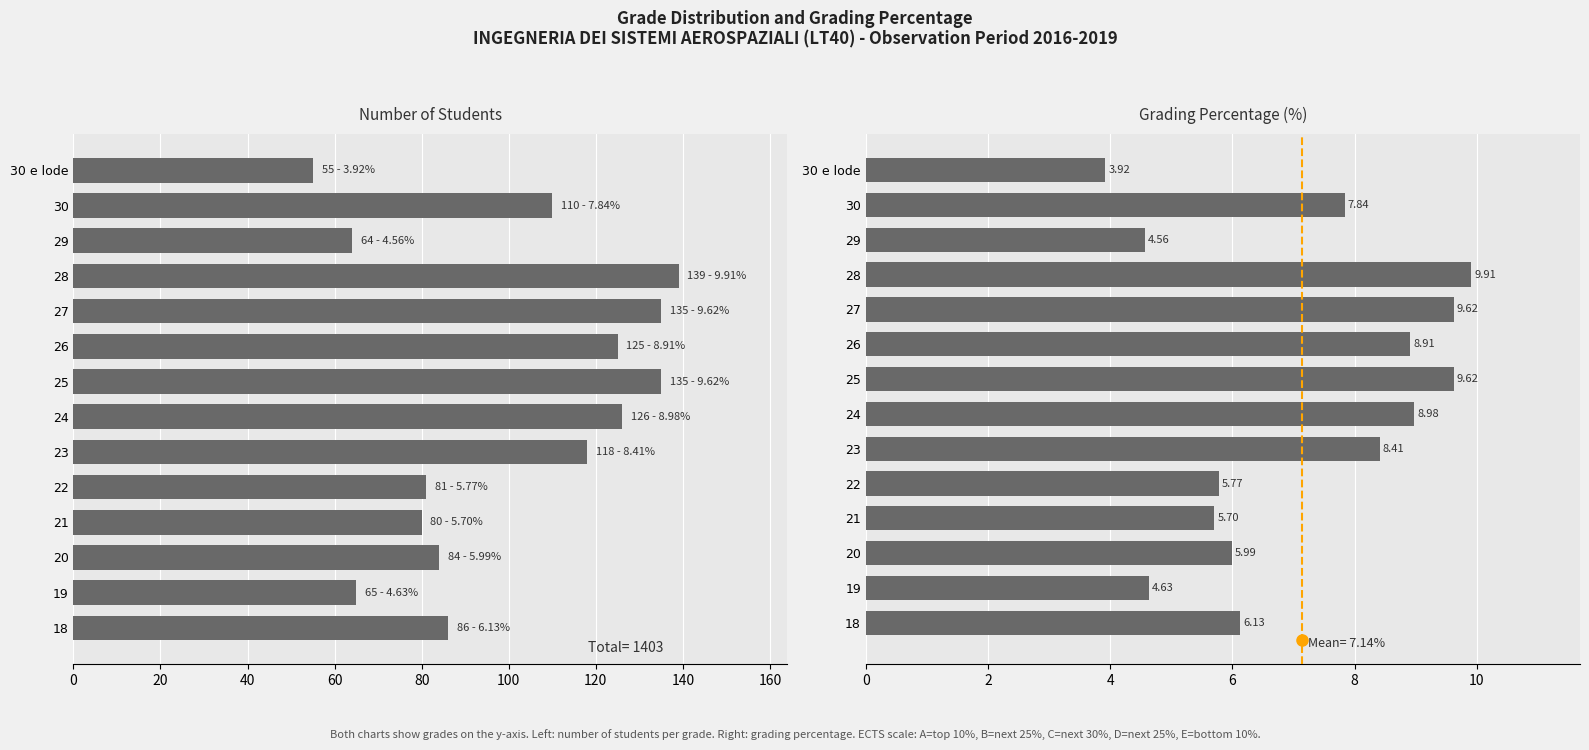

Reading left to right, extract all data points from this chart.

# of students: 55.0	110.0	64.0	139.0	135.0	125.0	135.0	126.0	118.0	81.0	80.0	84.0	65.0	86.0
Grading percentage: 3.9	7.8	4.6	9.9	9.6	8.9	9.6	9.0	8.4	5.8	5.7	6.0	4.6	6.1